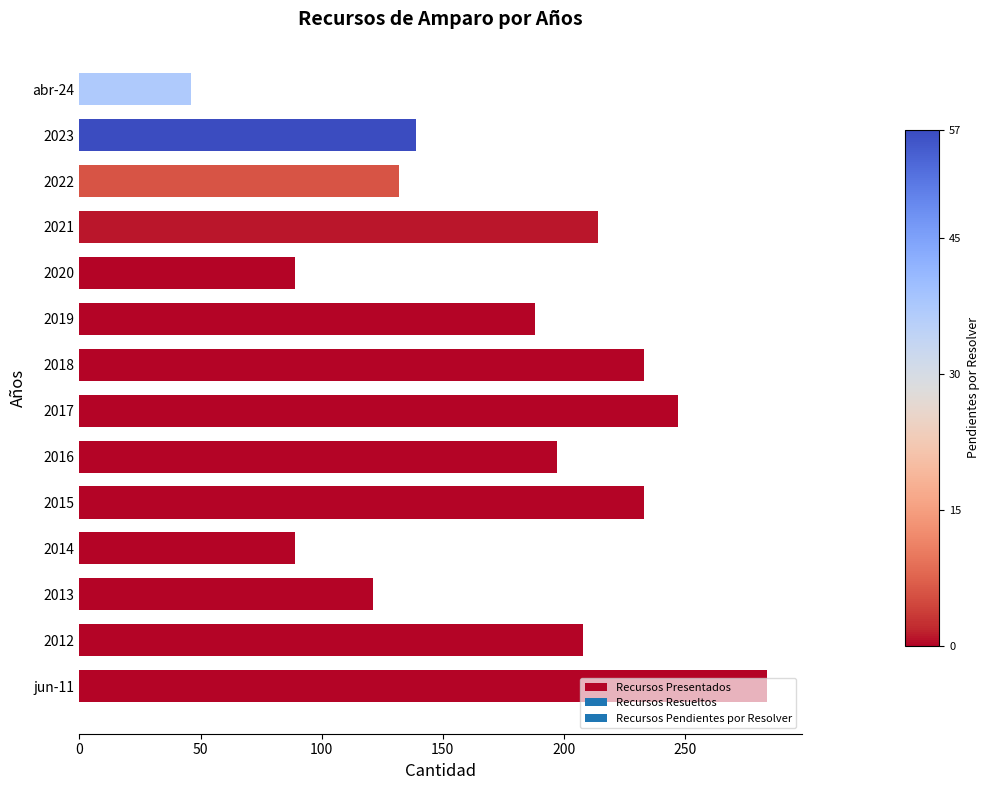

What is the change in value from 2016 to abr-24?

-151